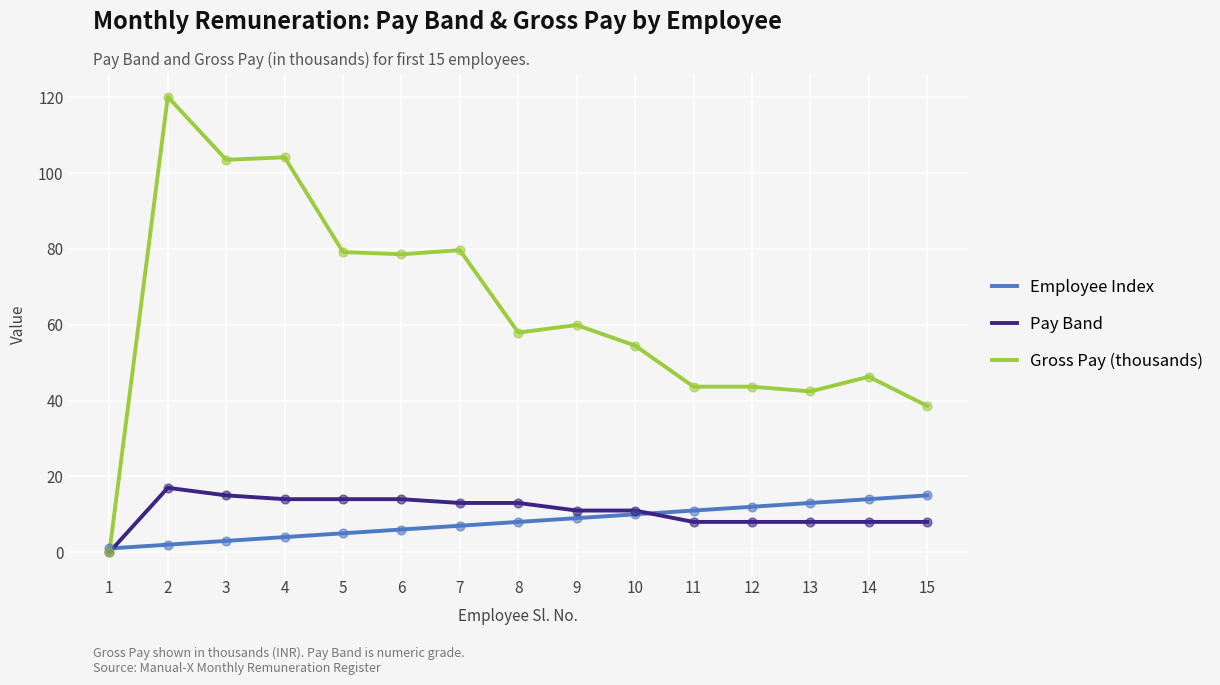

What are all the series names shown in the legend?

Employee Index, Pay Band, Gross Pay (thousands)